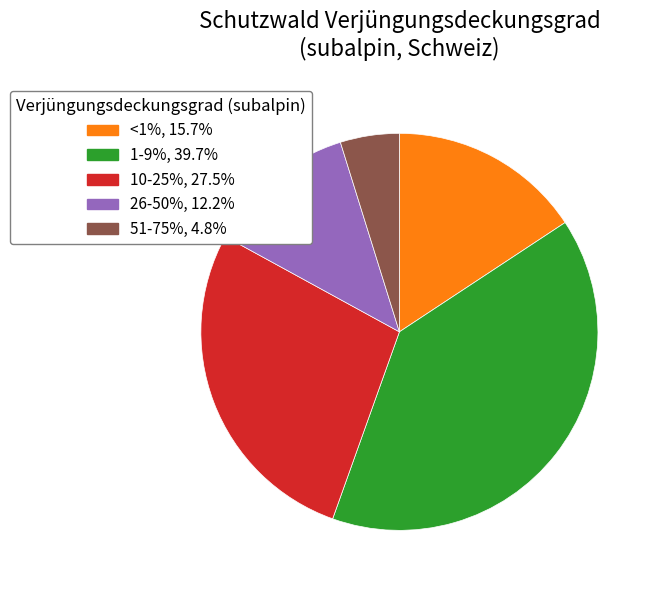

Is there any slice that represents more than half of the pie?

No